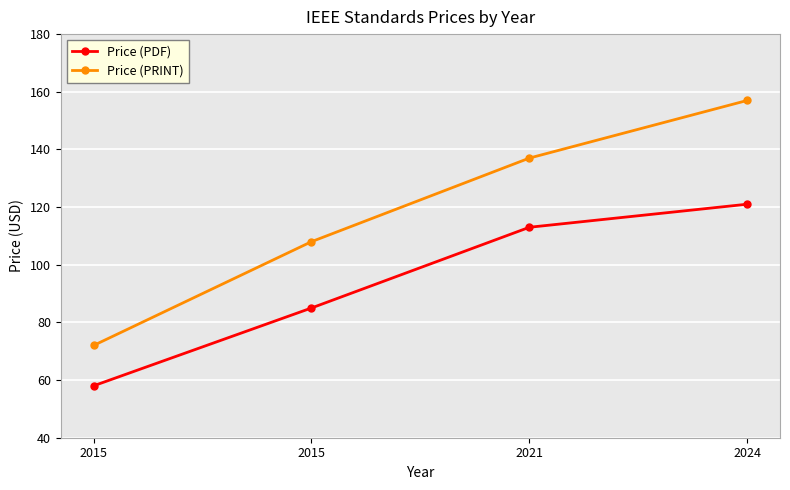

What is the sum of all Price (PRINT) values?

474